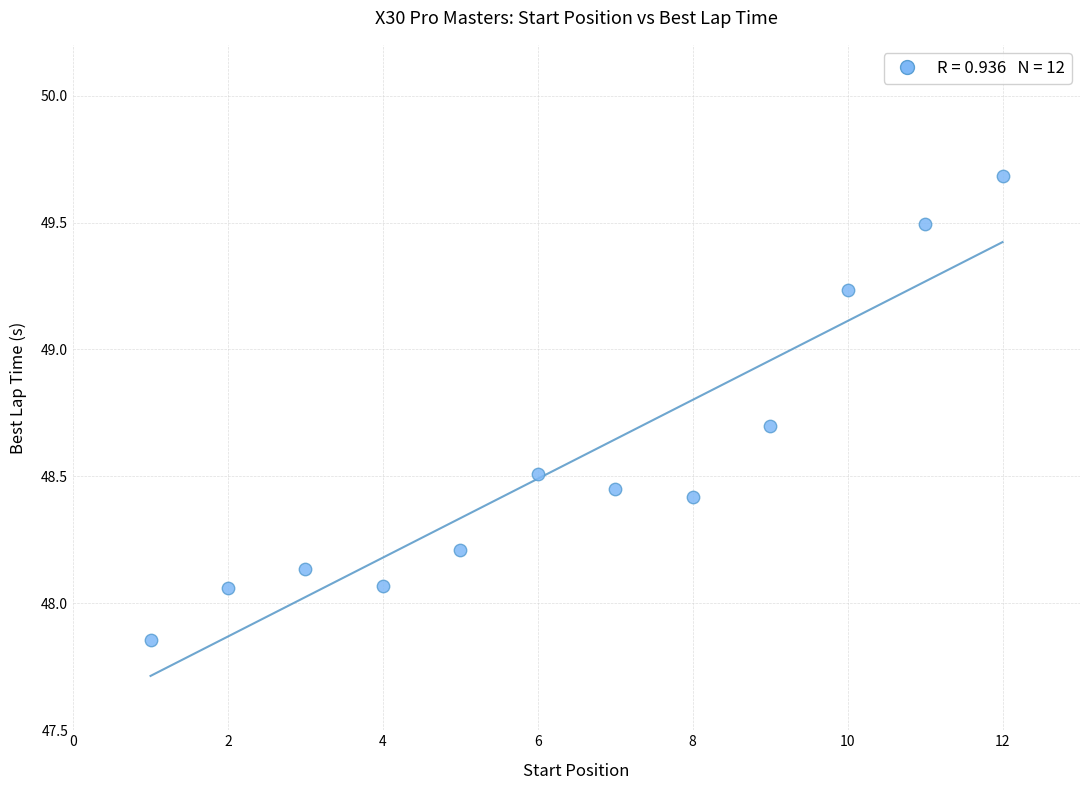

What is the range of Y values (max minus min)?

1.8